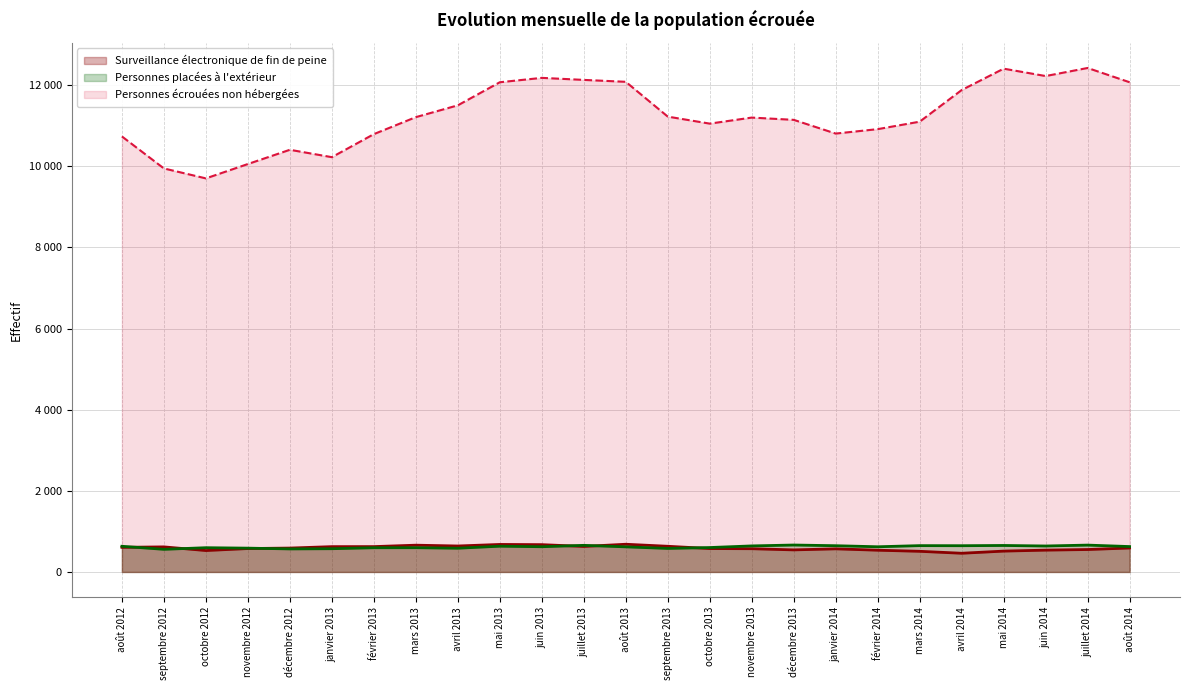

How many data points in Personnes placées à l'extérieur are above 622?

12